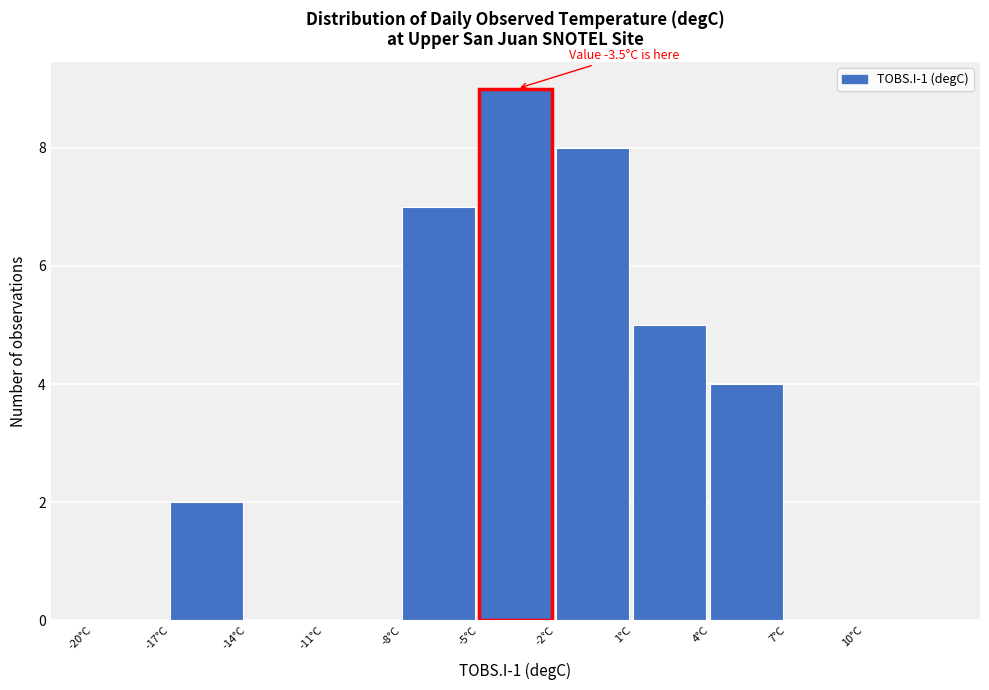

Over which range of the x-axis is the bar tallest?

-5 to -2